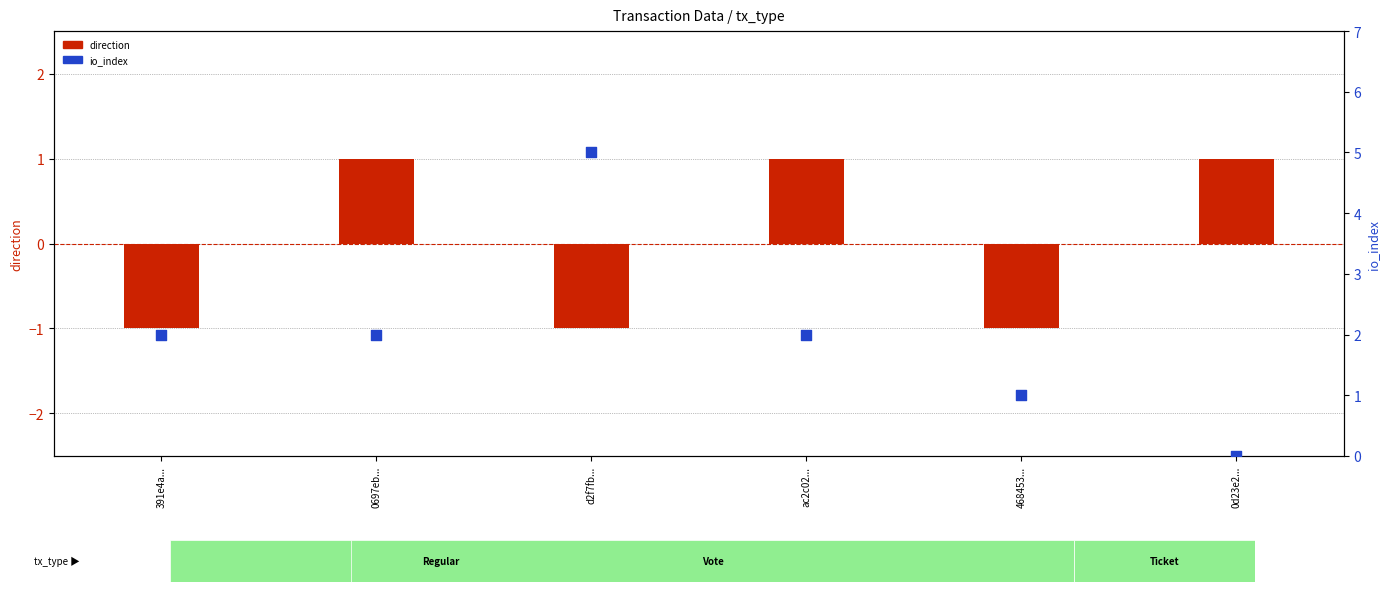

Which series has the largest Y range (max minus min)?

io_index